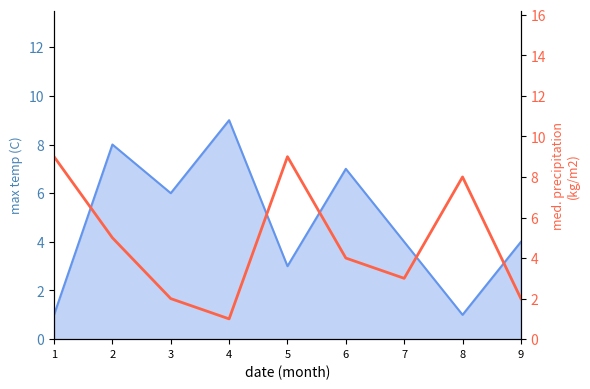

Reading left to right, list all the values displayed in this chart.

1=9	2=5	3=2	4=1	5=9	6=4	7=3	8=8	9=2